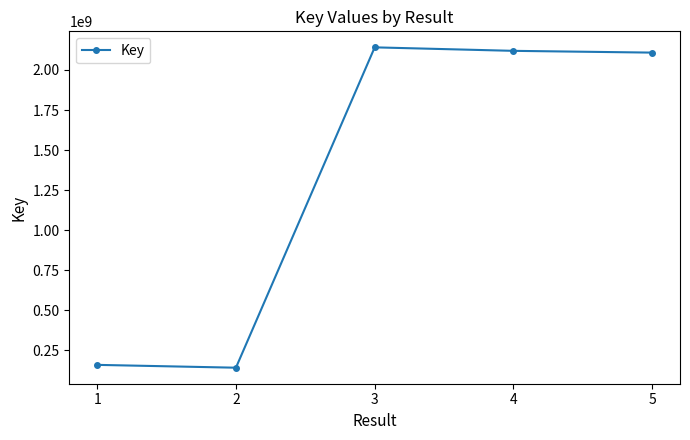

What is the difference between the values at 2 and 4?

1979339142